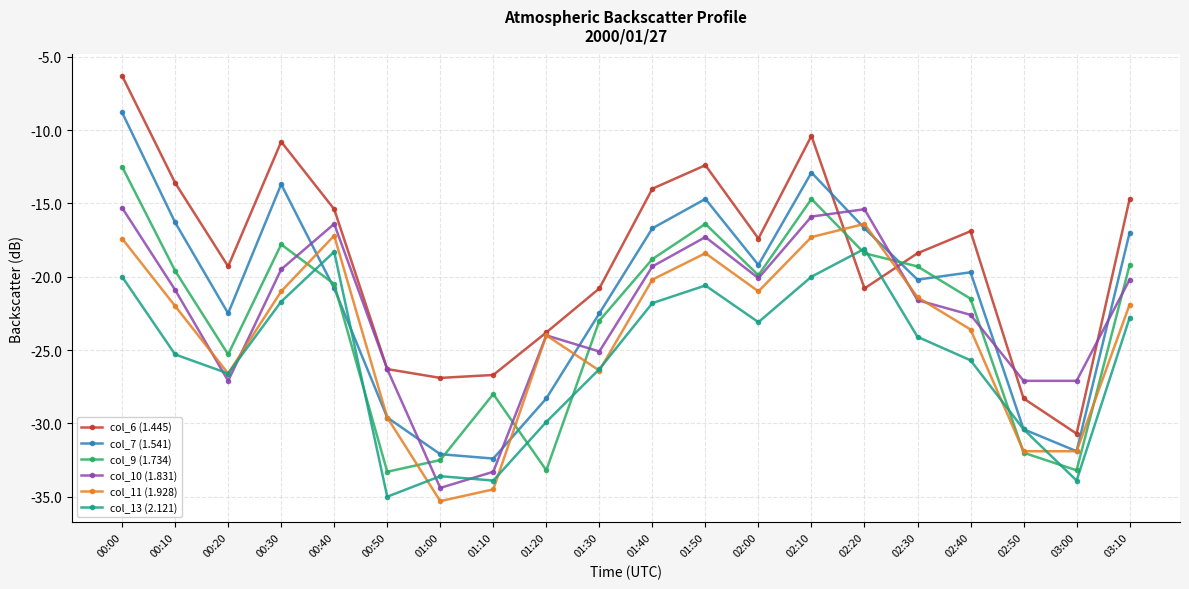

What is the difference between the maximum and minimum values in the col_11 (1.928) series?

18.9